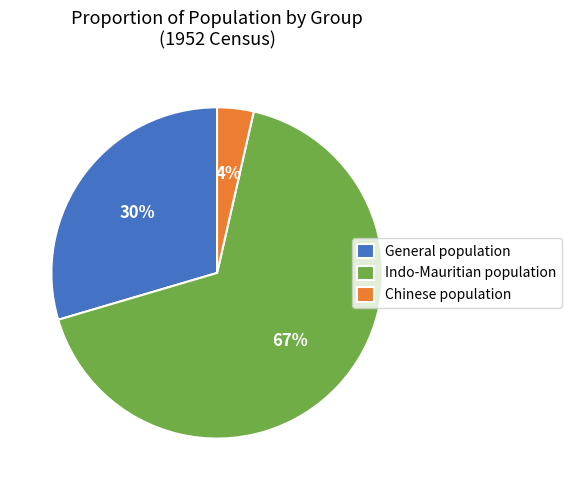

Does any single category account for the majority?

Yes